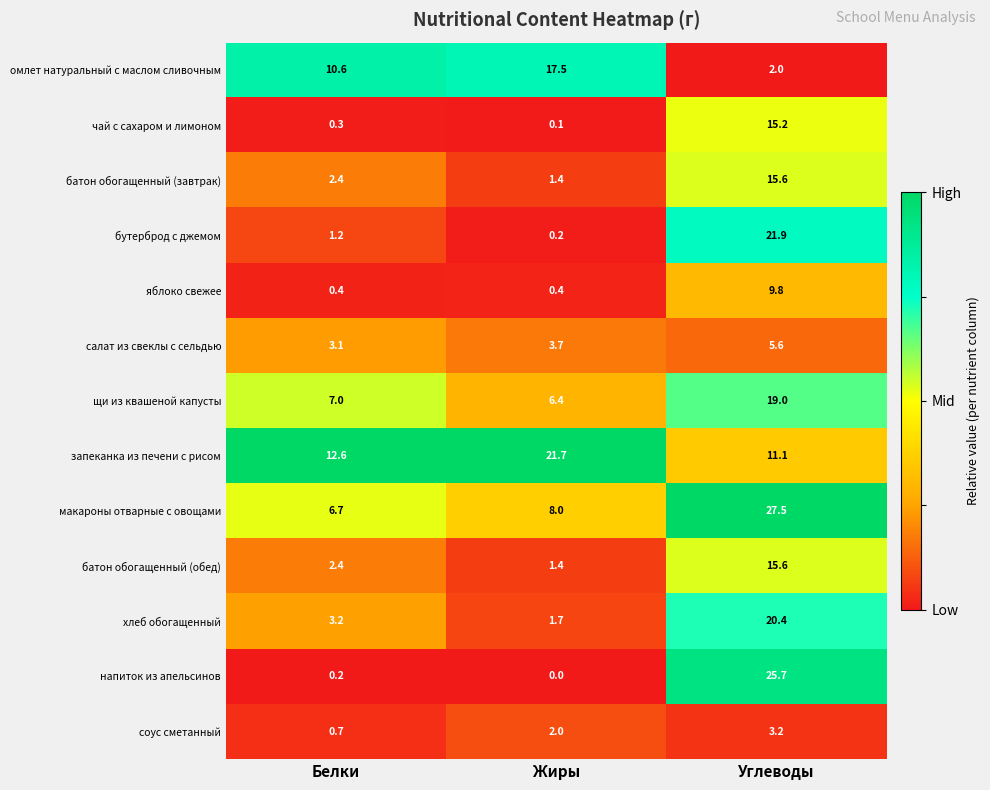

Which label corresponds to the largest value in the chart?

Углеводы